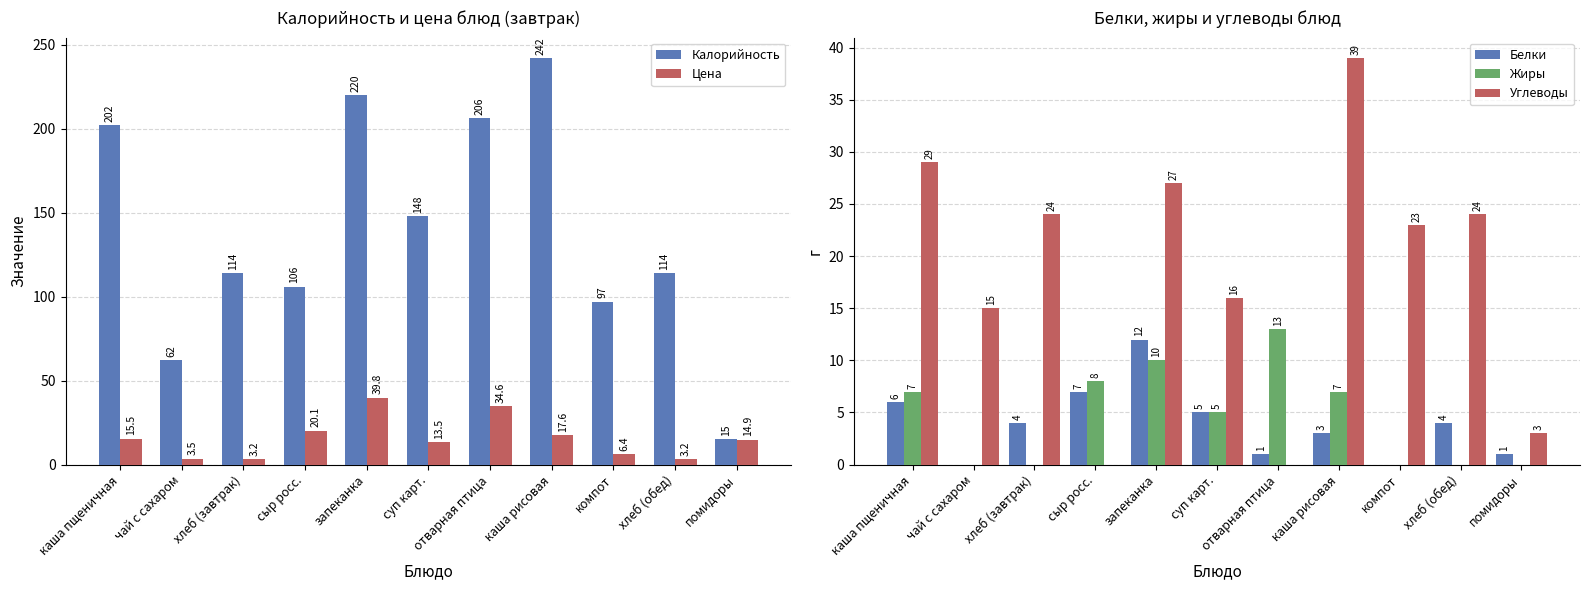

Count the number of categories in the chart.

11